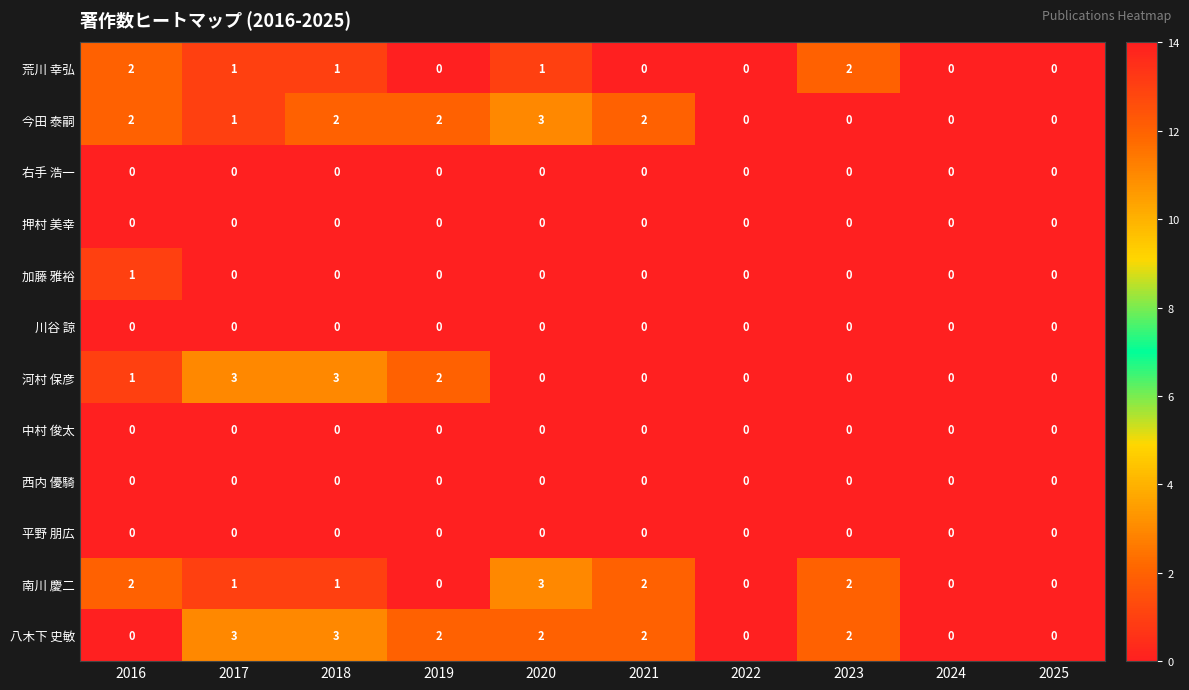

How many series are shown in this chart?

12